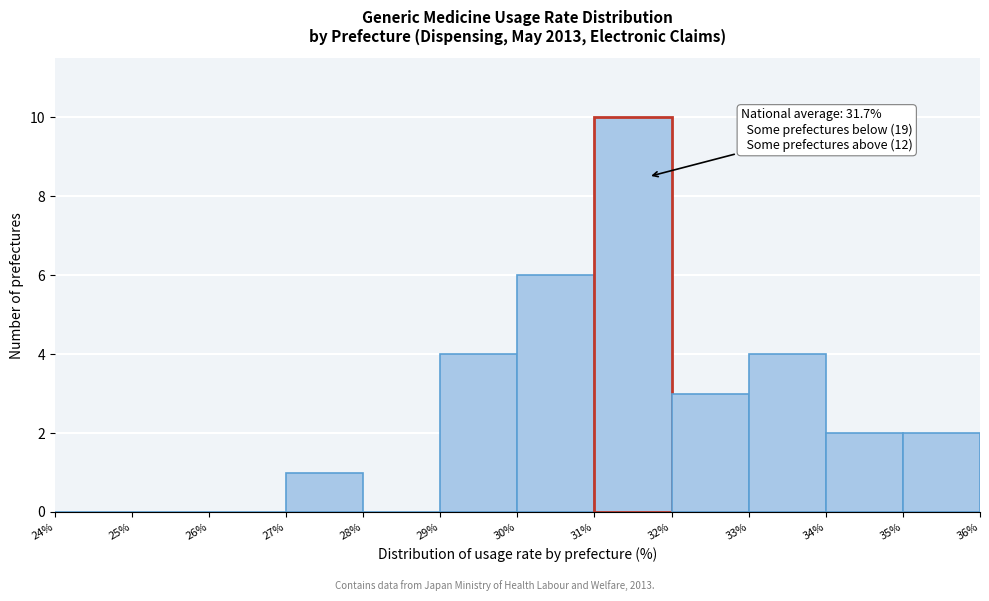

Over which range of the x-axis is the bar tallest?

31% to 32%